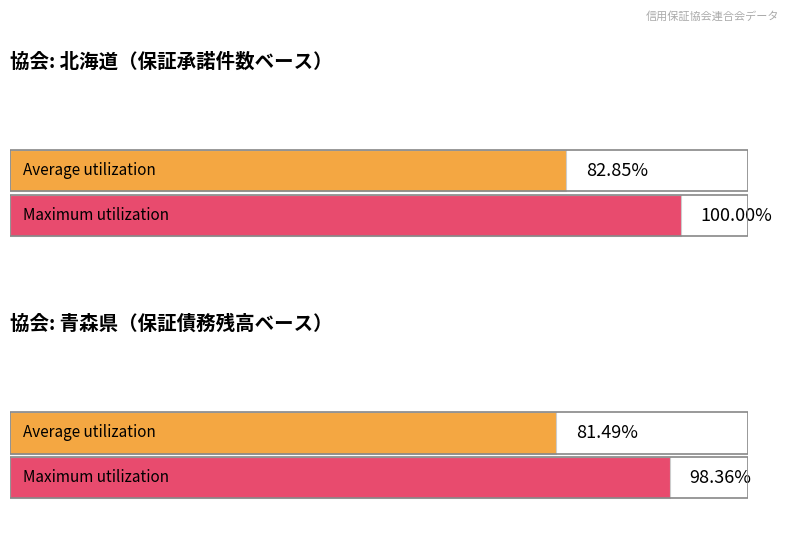

Are the bars grouped side by side (vs. stacked)?

Yes